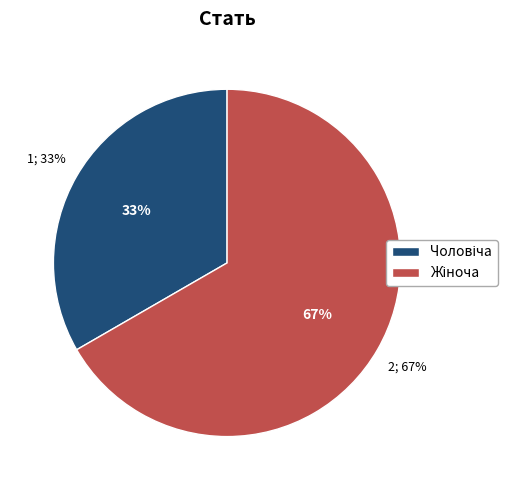

Is there any slice that represents more than half of the pie?

Yes